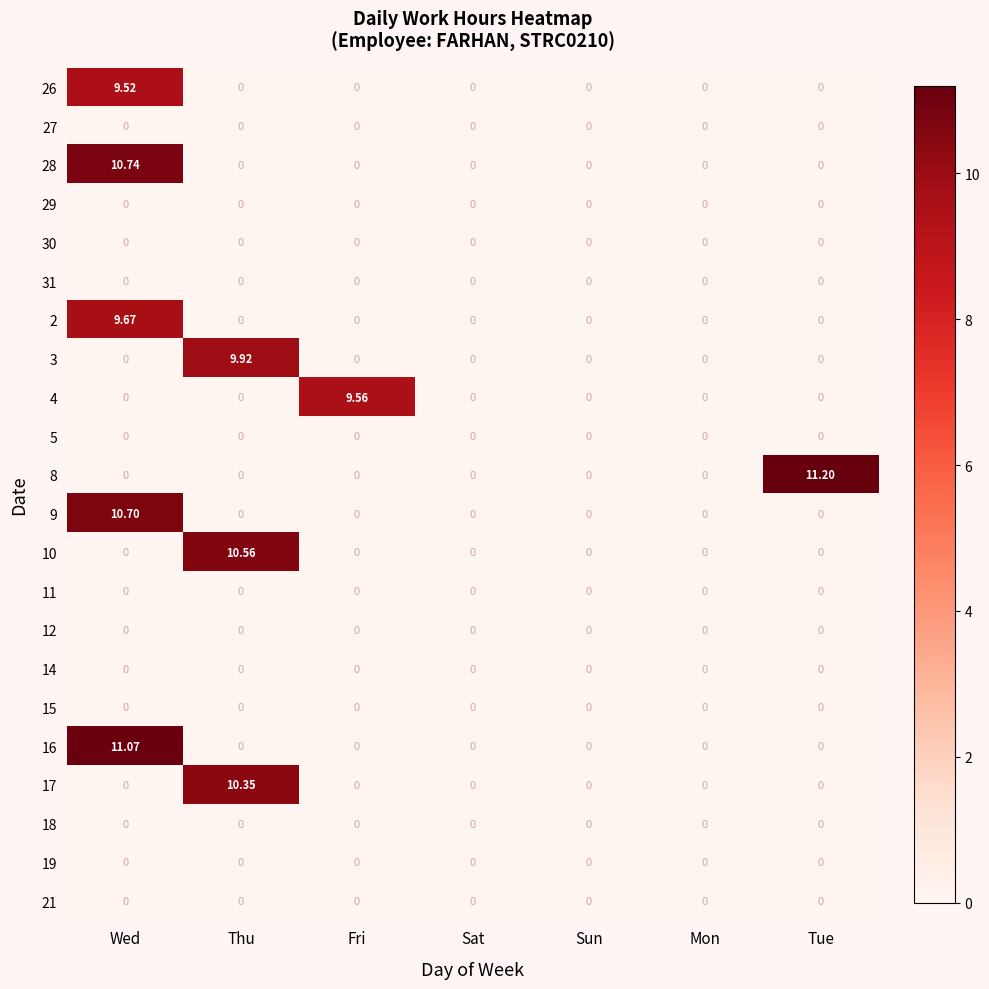

Is the value of 9 at Wed greater than the value of 19 at Fri?

Yes